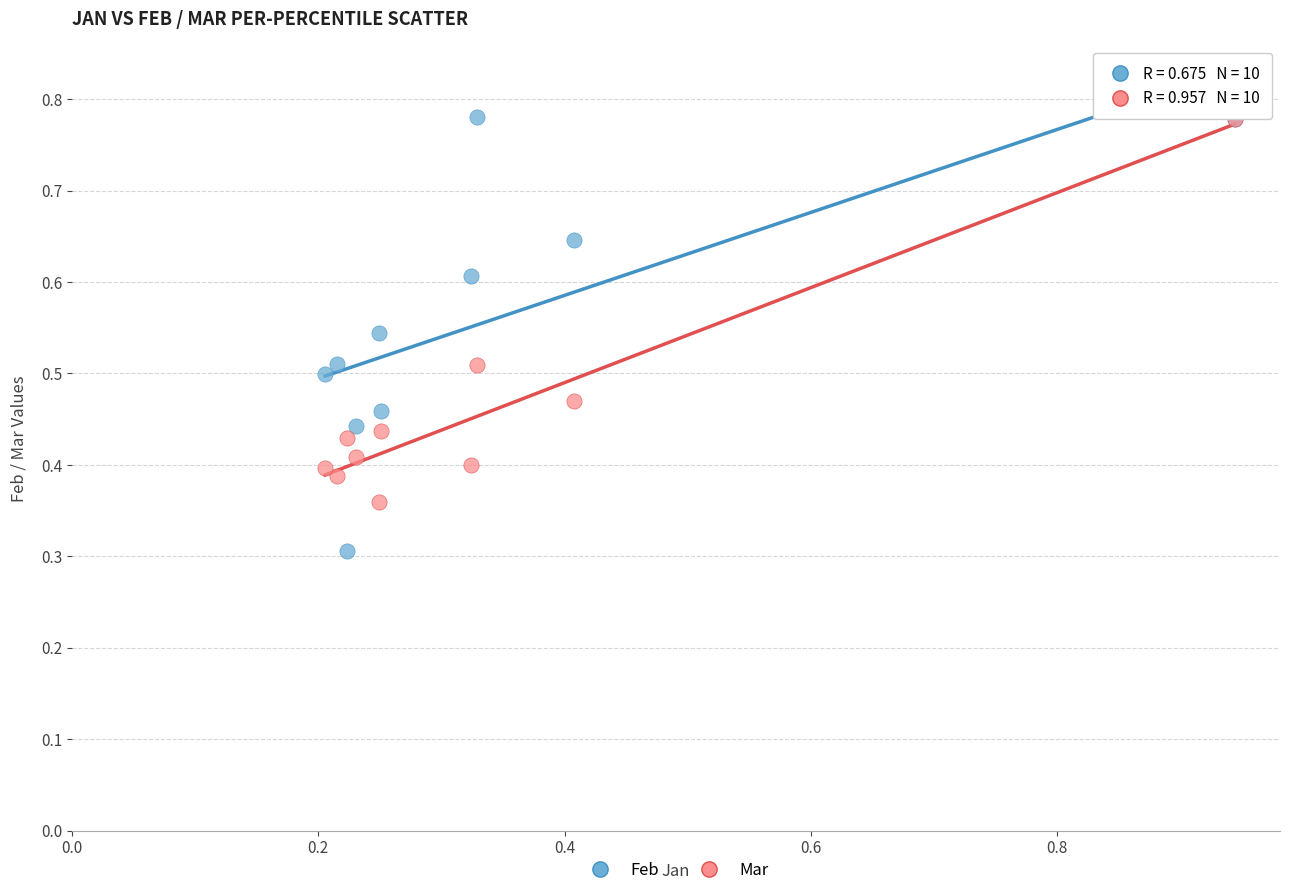

In the Feb series, what Y value is closest to 0?

0.3